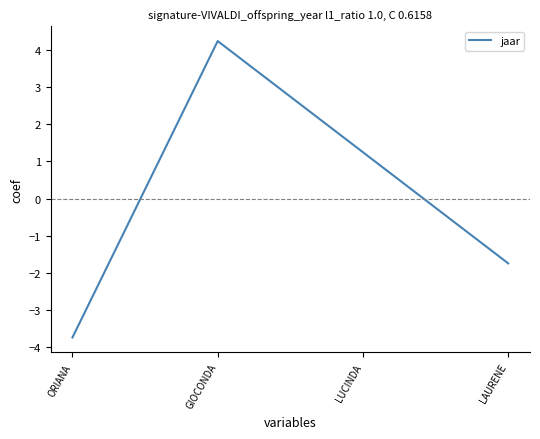

The chart shows a value of 1.2 at LUCINDA. True or false?

True